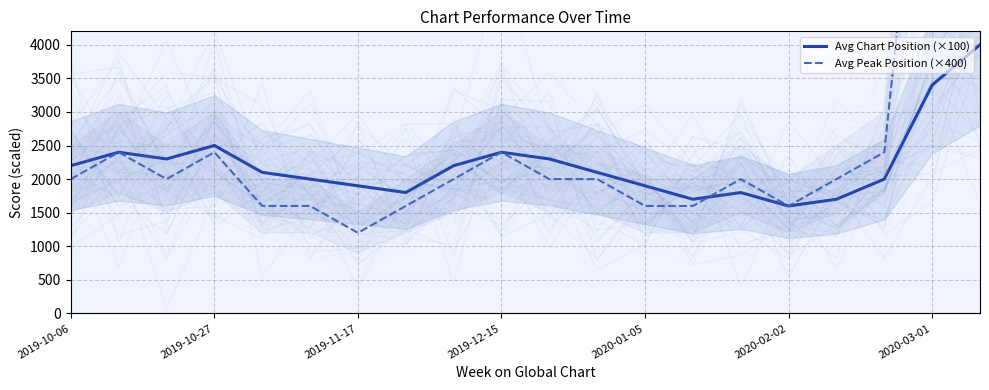

List the series in order of their peak value, lowest first.

Avg Chart Position (×100), Avg Peak Position (×400)